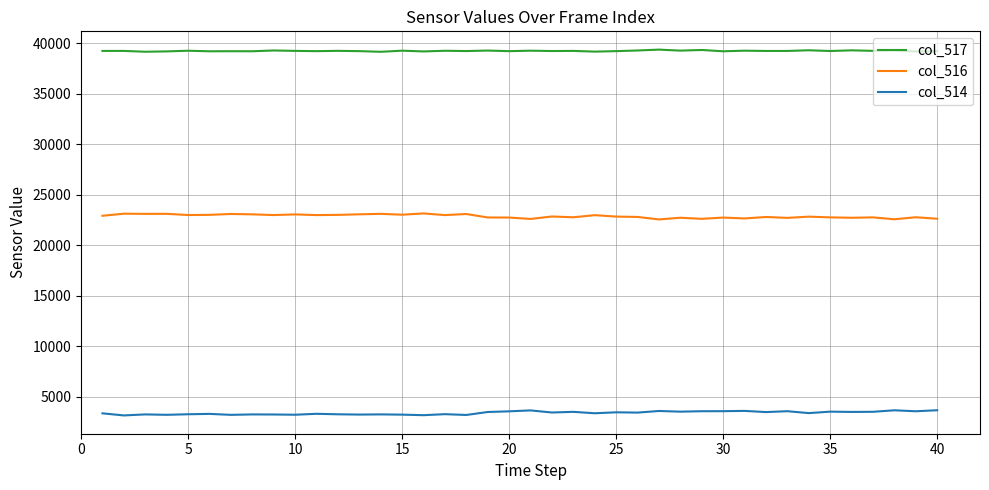

List the series in order of their overall mean, highest first.

col_517, col_516, col_514